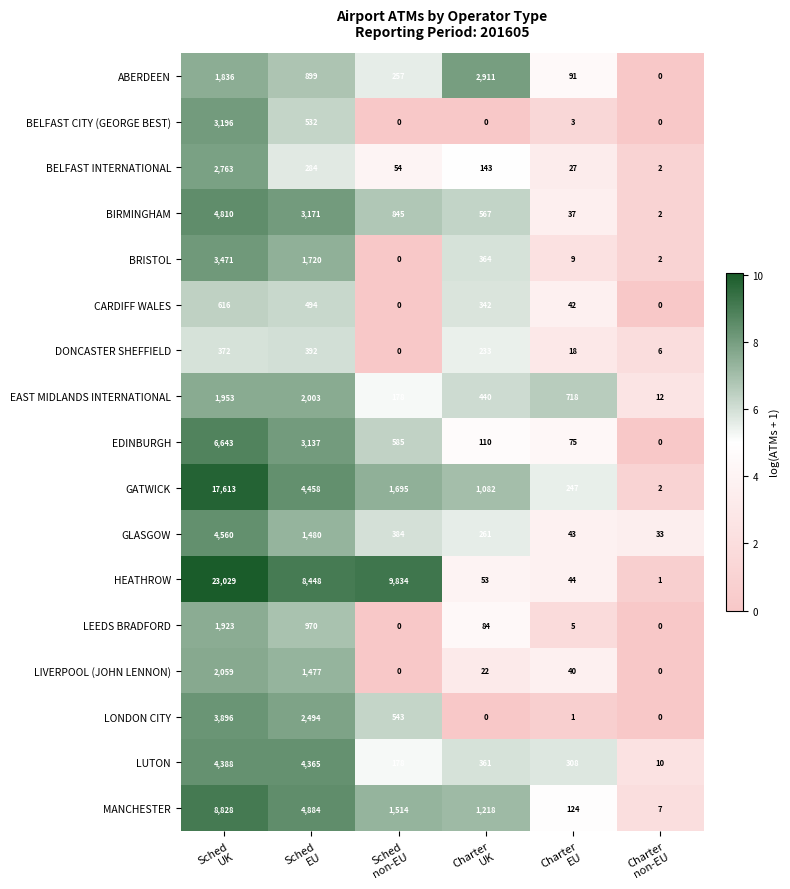

Which series has the widest spread of values?

HEATHROW